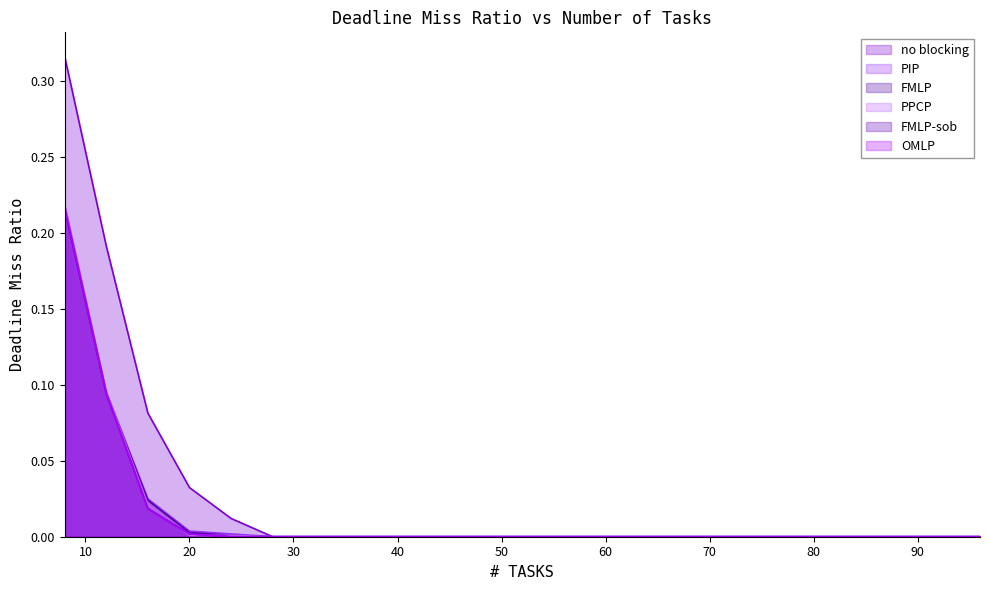

What are all the series names shown in the legend?

no blocking, PIP, FMLP, PPCP, FMLP-sob, OMLP